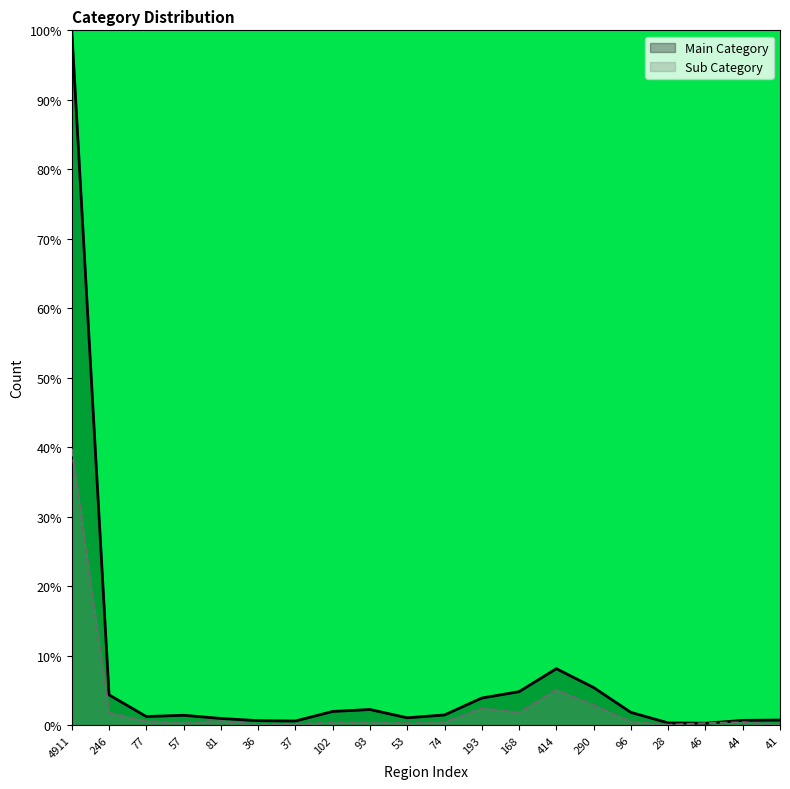

Rank the series by their average value, from lowest to highest.

Sub Category, Main Category